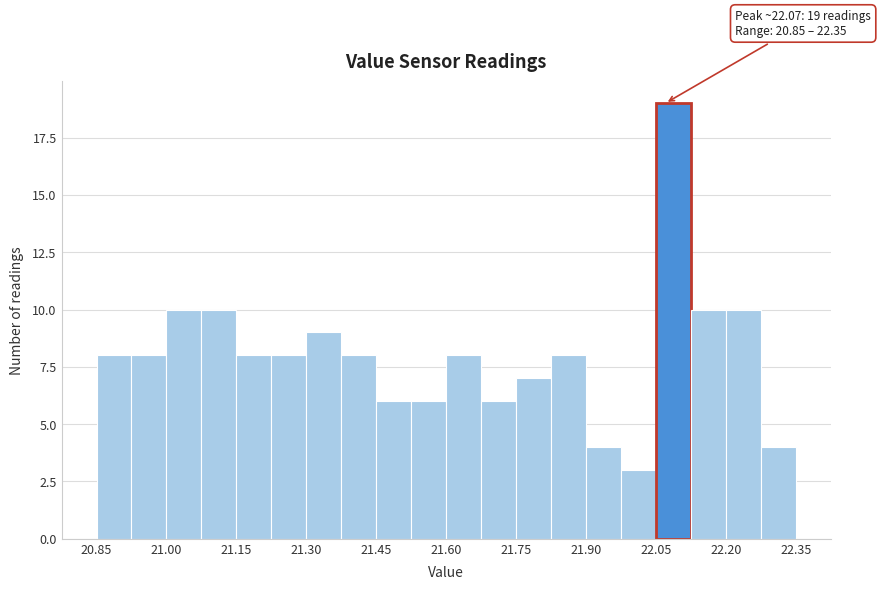

Read against the x-axis, roughly where is the centre of the tallest bar?

22.08